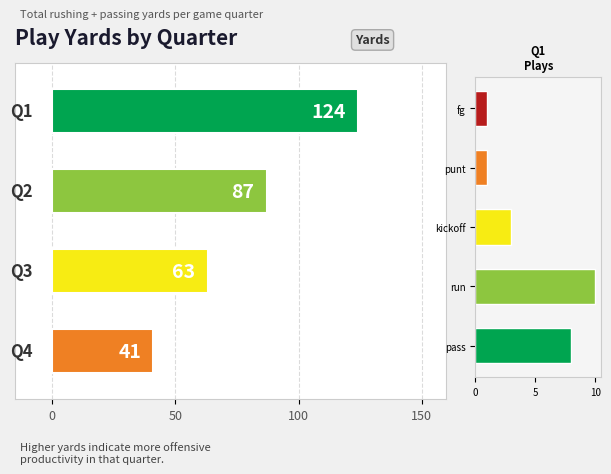

What is the difference between the highest and lowest values at 3?

6